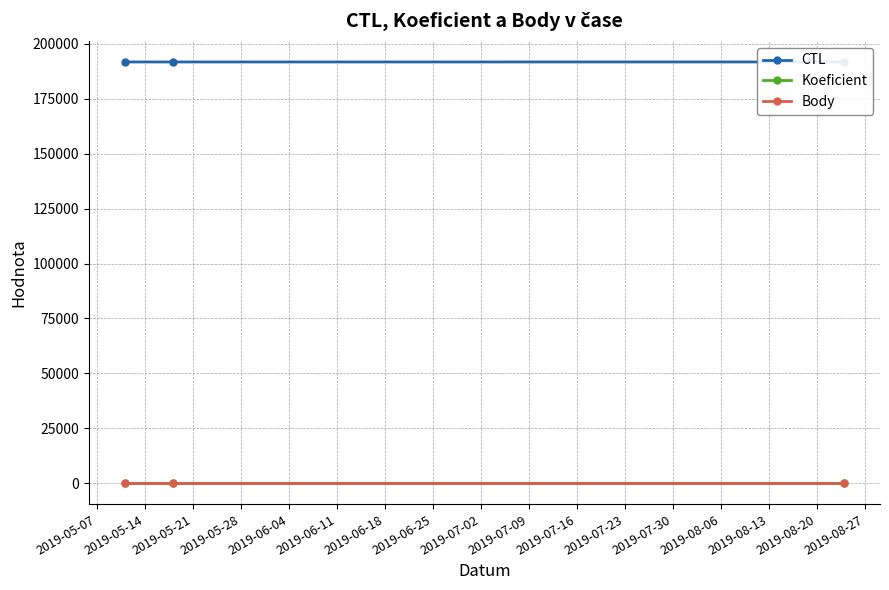

Which series has the largest total across all categories?

CTL